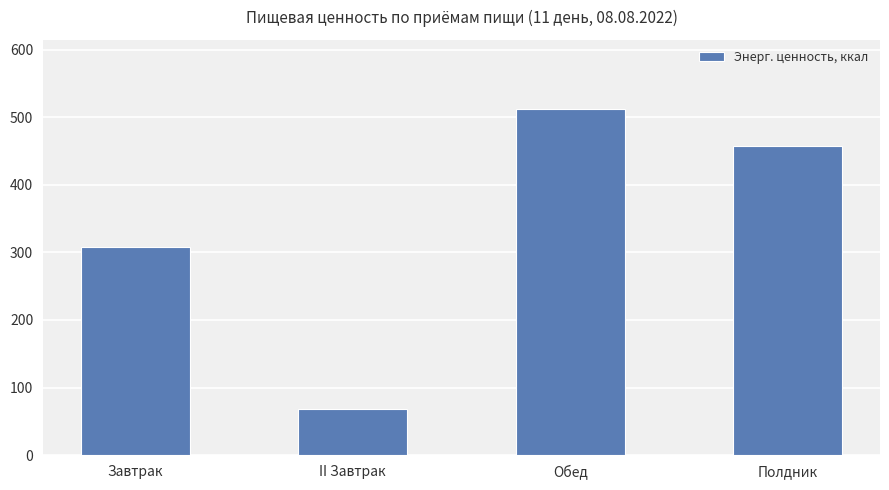

What is the sum of the values at Обед and II Завтрак?

580.3